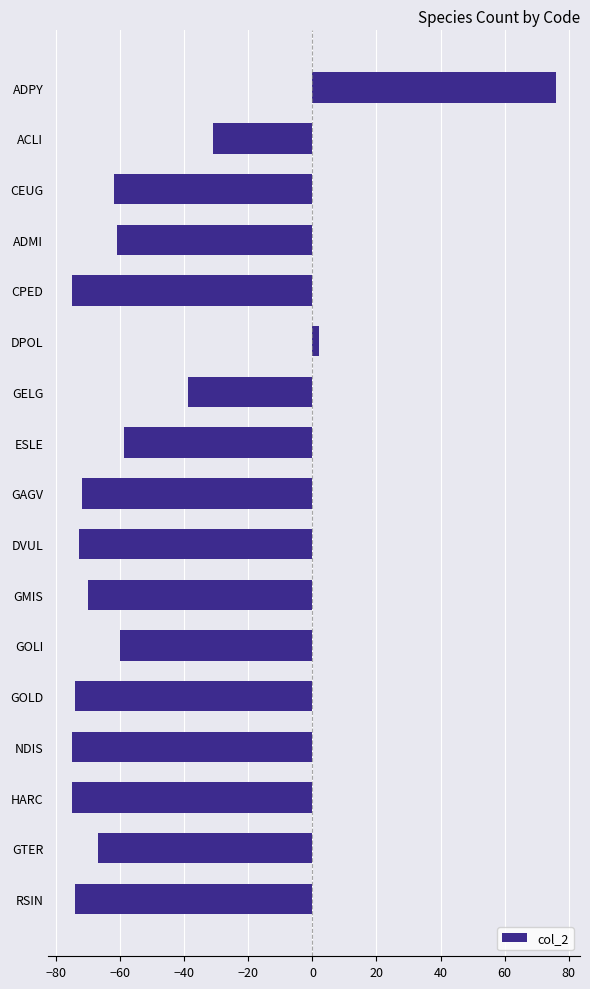

Read the value at GOLI.

-60